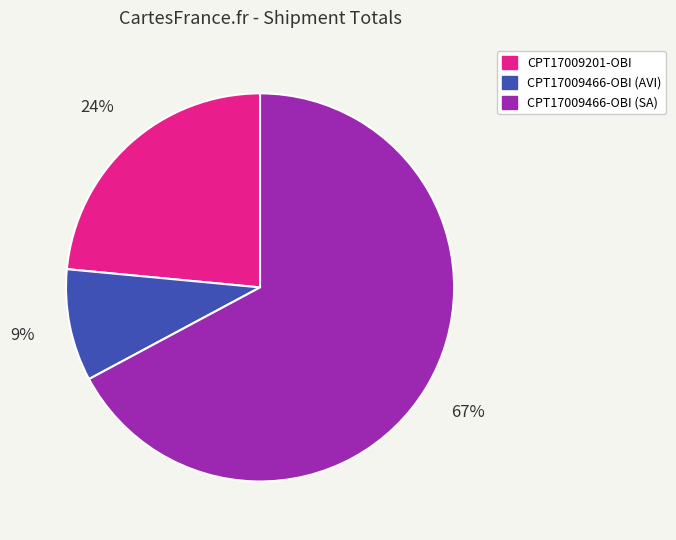

Between CPT17009466-OBI (SA) and CPT17009466-OBI (AVI), which is larger?

CPT17009466-OBI (SA)